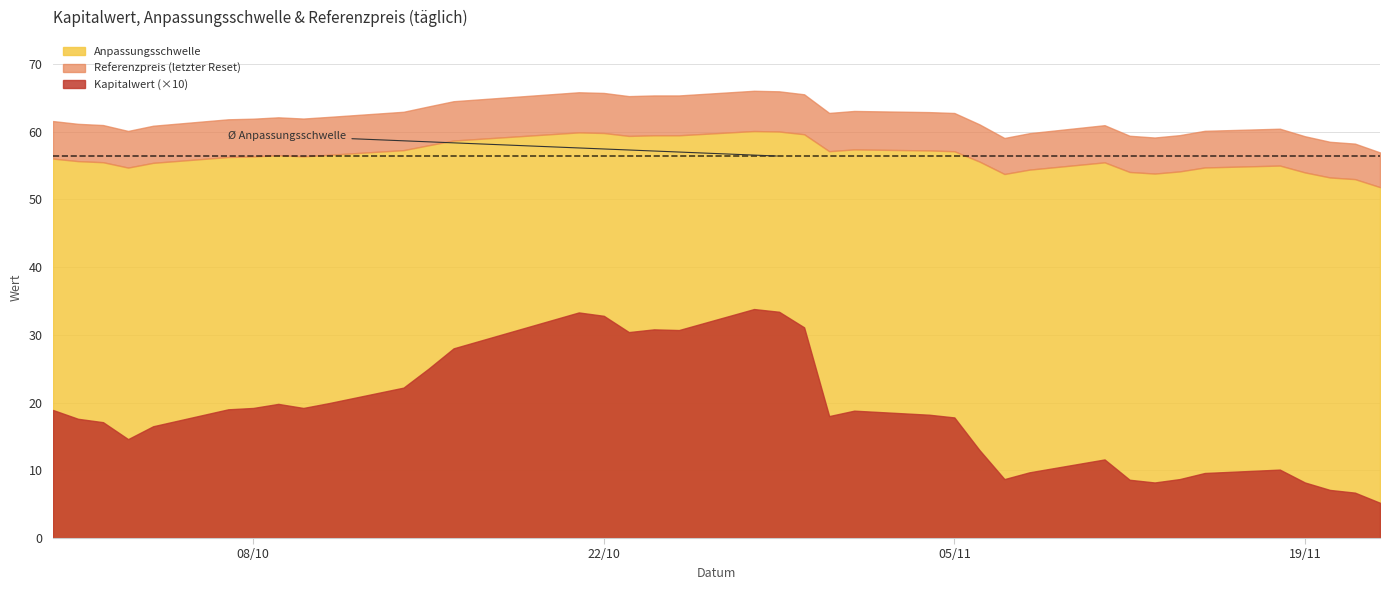

Reading right to left, transcribe all the data shown in this chart.

Kapitalwert: 2024-09-30=1.9	2024-10-01=1.8	2024-10-02=1.7	2024-10-03=1.5	2024-10-04=1.6	2024-10-07=1.9	2024-10-08=1.9	2024-10-09=2.0	2024-10-10=1.9	2024-10-11=2.0	2024-10-14=2.2	2024-10-15=2.5	2024-10-16=2.8	2024-10-21=3.3	2024-10-22=3.3	2024-10-23=3.0	2024-10-24=3.1	2024-10-25=3.1	2024-10-28=3.4	2024-10-29=3.3	2024-10-30=3.1	2024-10-31=1.8	2024-11-01=1.9	2024-11-04=1.8	2024-11-05=1.8	2024-11-06=1.3	2024-11-07=0.9	2024-11-08=1.0	2024-11-11=1.2	2024-11-12=0.9	2024-11-13=0.8	2024-11-14=0.9	2024-11-15=1.0	2024-11-18=1.0	2024-11-19=0.8	2024-11-20=0.7	2024-11-21=0.7	2024-11-22=0.5
Anpassungsschwelle: 2024-09-30=56.0	2024-10-01=55.6	2024-10-02=55.5	2024-10-03=54.7	2024-10-04=55.4	2024-10-07=56.2	2024-10-08=56.3	2024-10-09=56.5	2024-10-10=56.3	2024-10-11=56.6	2024-10-14=57.3	2024-10-15=58.0	2024-10-16=58.7	2024-10-21=59.9	2024-10-22=59.8	2024-10-23=59.4	2024-10-24=59.5	2024-10-25=59.5	2024-10-28=60.1	2024-10-29=60.0	2024-10-30=59.6	2024-10-31=57.1	2024-11-01=57.4	2024-11-04=57.2	2024-11-05=57.1	2024-11-06=55.6	2024-11-07=53.7	2024-11-08=54.4	2024-11-11=55.5	2024-11-12=54.0	2024-11-13=53.8	2024-11-14=54.1	2024-11-15=54.7	2024-11-18=55.0	2024-11-19=54.0	2024-11-20=53.2	2024-11-21=53.0	2024-11-22=51.8
Referenzpreis: 2024-09-30=61.5	2024-10-01=61.1	2024-10-02=61.0	2024-10-03=60.1	2024-10-04=60.9	2024-10-07=61.8	2024-10-08=61.9	2024-10-09=62.1	2024-10-10=61.9	2024-10-11=62.2	2024-10-14=62.9	2024-10-15=63.7	2024-10-16=64.5	2024-10-21=65.8	2024-10-22=65.7	2024-10-23=65.2	2024-10-24=65.3	2024-10-25=65.3	2024-10-28=66.0	2024-10-29=65.9	2024-10-30=65.5	2024-10-31=62.8	2024-11-01=63.0	2024-11-04=62.9	2024-11-05=62.7	2024-11-06=61.1	2024-11-07=59.0	2024-11-08=59.8	2024-11-11=60.9	2024-11-12=59.4	2024-11-13=59.1	2024-11-14=59.5	2024-11-15=60.1	2024-11-18=60.4	2024-11-19=59.3	2024-11-20=58.5	2024-11-21=58.2	2024-11-22=56.9